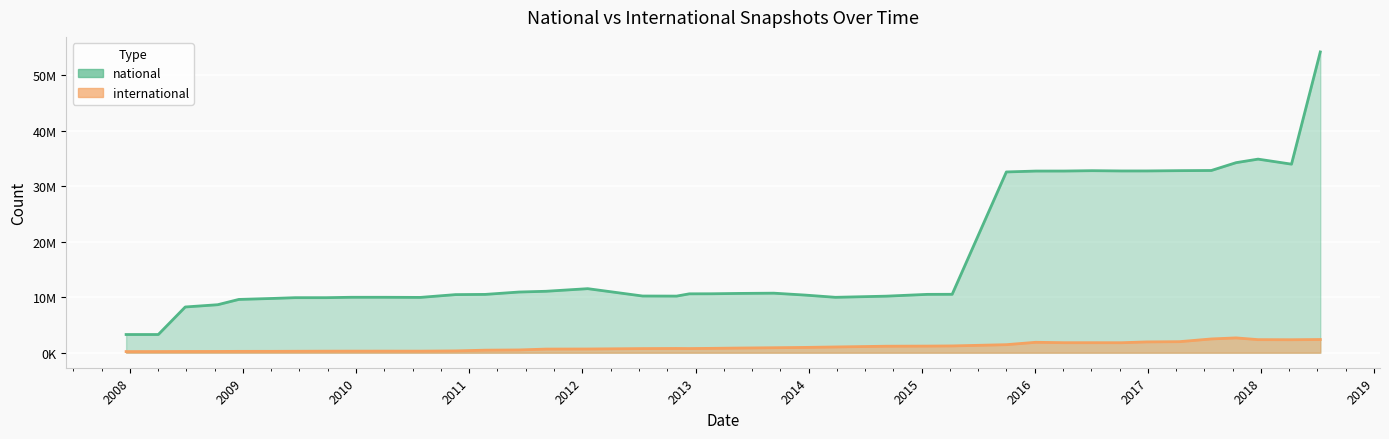

How many lines are shown in the chart?

2